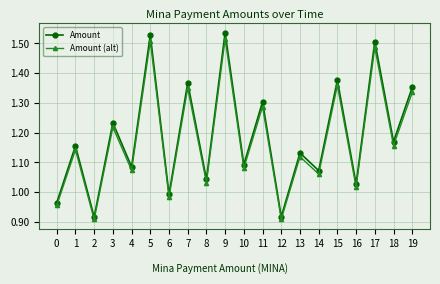

Does the chart have visible grid lines?

Yes